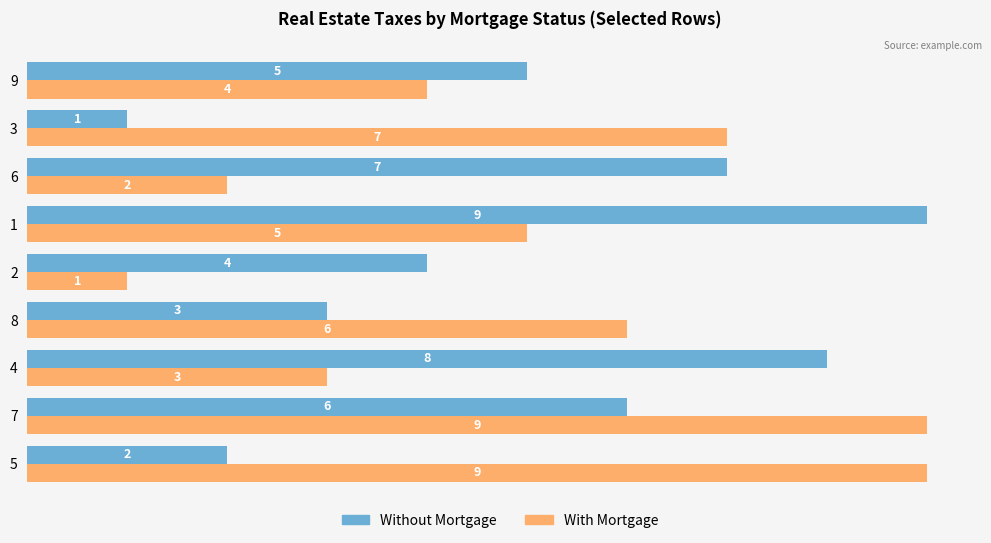

The value of With Mortgage at 6 is 1. True or false?

False